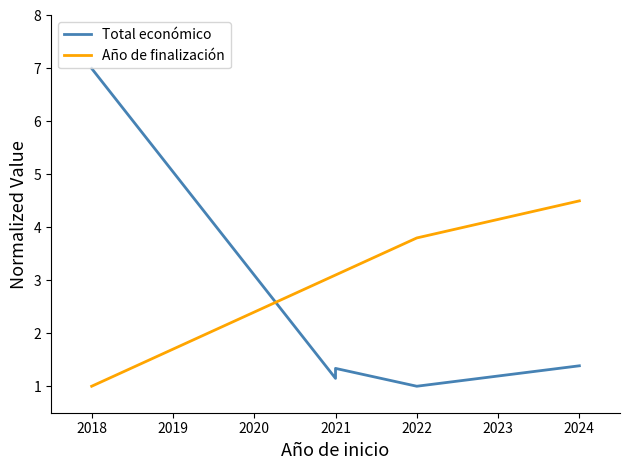

Reading left to right, extract all data points from this chart.

Total económico: 7.0	1.1	1.3	1.0	1.4
Año de finalización: 1.0	3.1	3.1	3.8	4.5